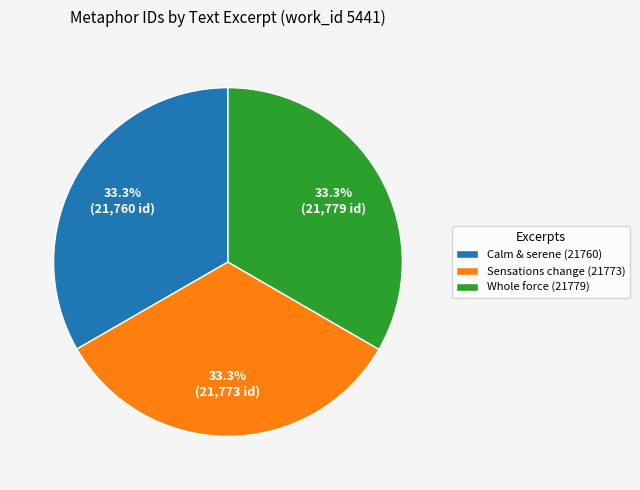

Does any single category account for the majority?

No